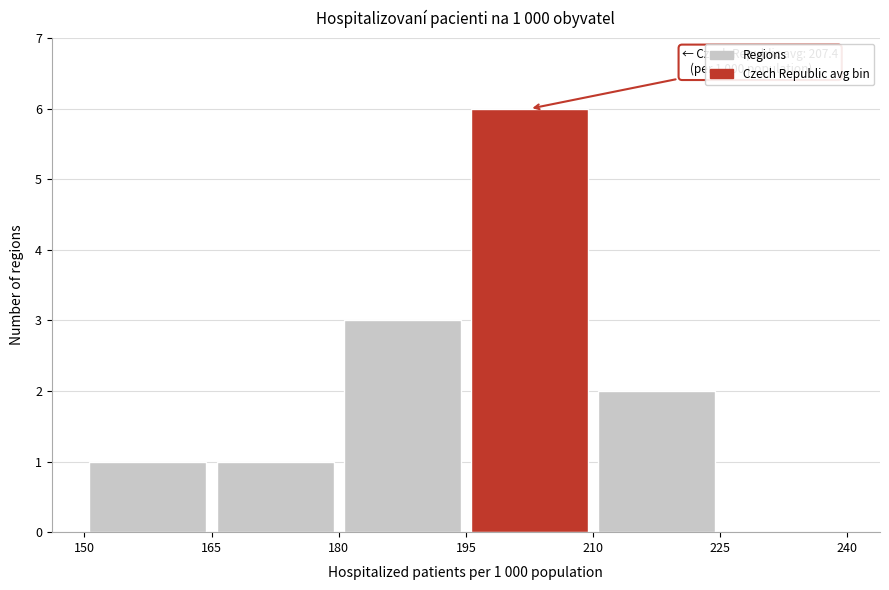

Which range on the x-axis has the tallest bar?

195 to 210